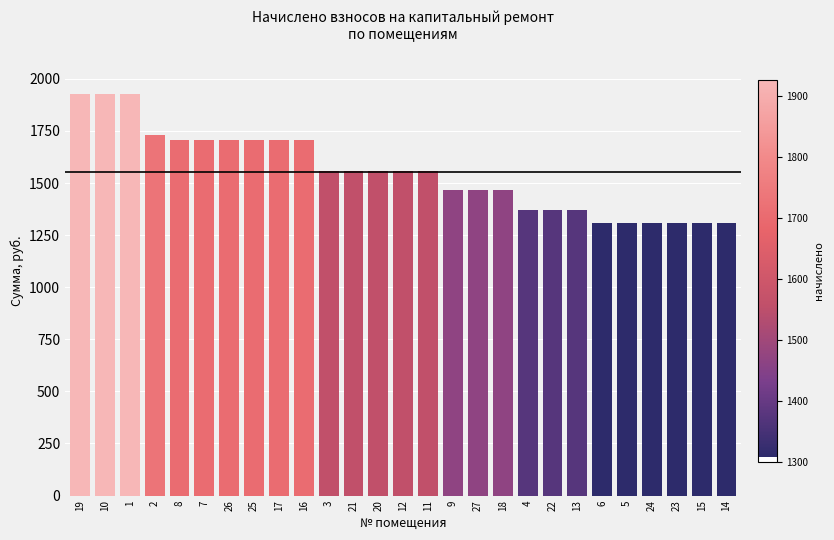

Reading left to right, transcribe all the data shown in this chart.

19=1926.6	10=1926.6	1=1926.6	2=1730.0	8=1704.5	7=1704.5	26=1704.5	25=1704.5	17=1704.5	16=1704.5	3=1558.8	21=1558.8	20=1558.8	12=1558.8	11=1558.8	9=1467.7	27=1467.7	18=1467.7	4=1373.0	22=1373.0	13=1373.0	6=1307.5	5=1307.5	24=1307.5	23=1307.5	15=1307.5	14=1307.5